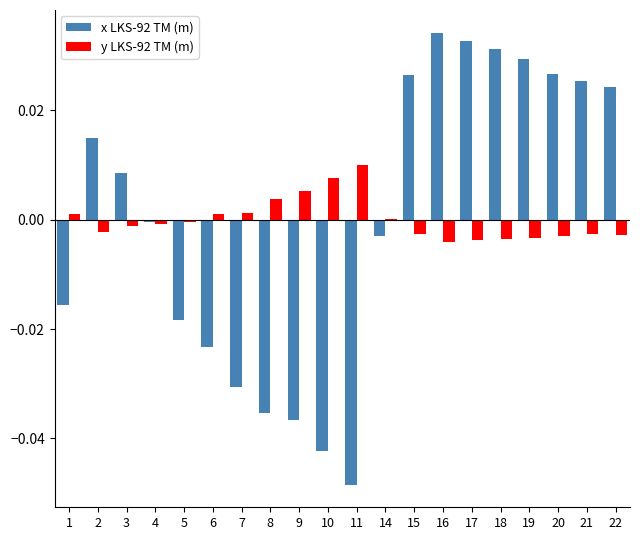

Between 18 and 19, which series saw the biggest shift?

x LKS-92 TM (m)